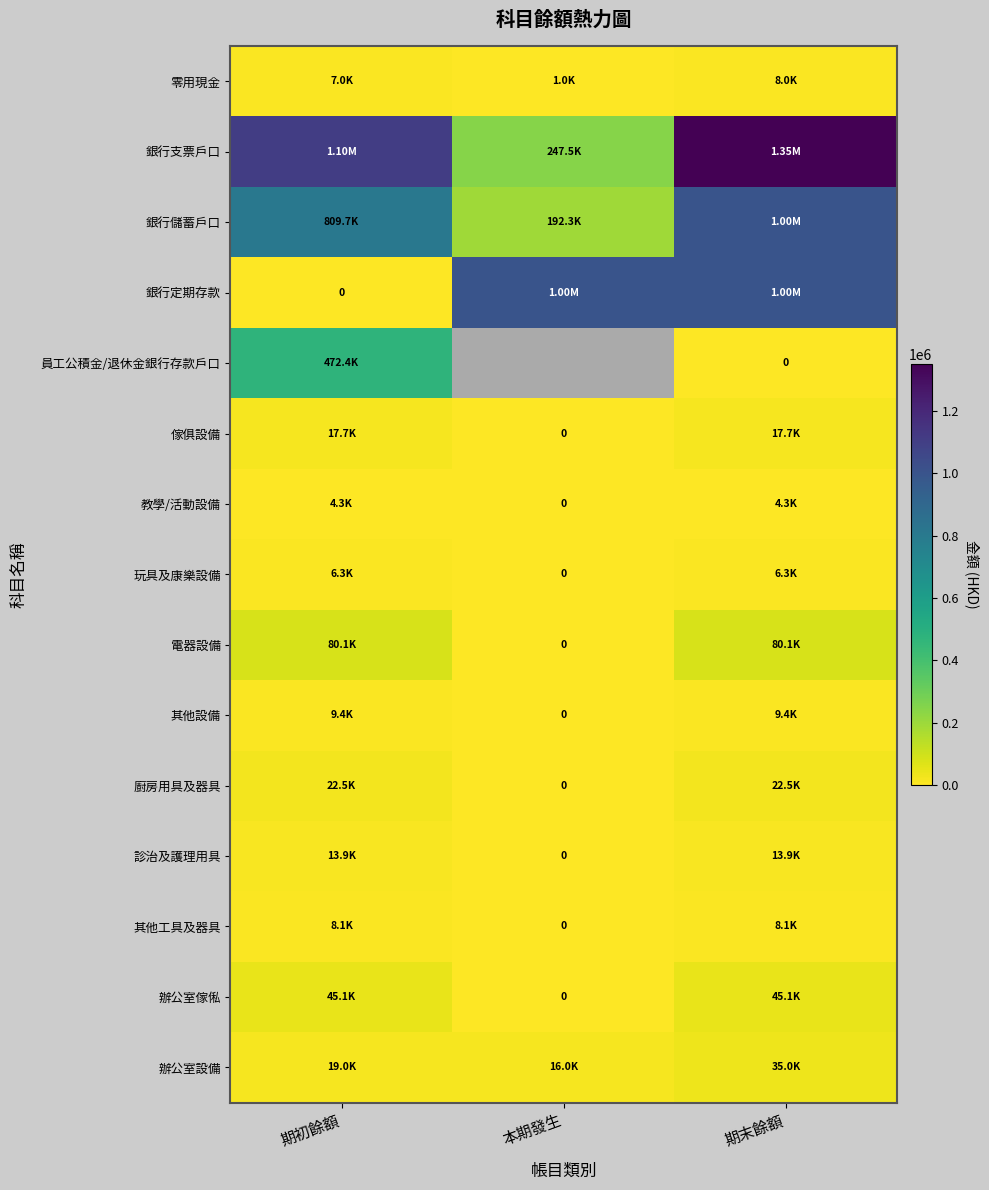

At how many categories does at least one series exceed 785368?

3